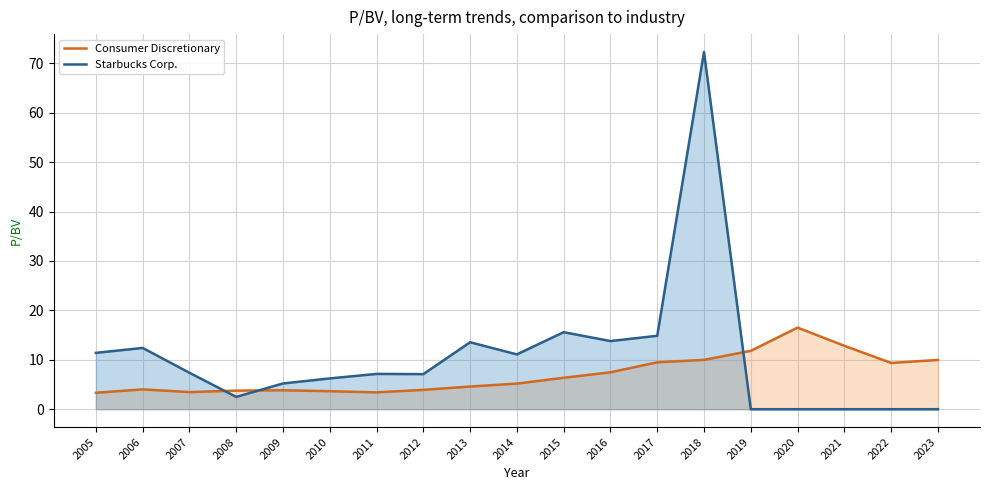

True or false: Starbucks Corp. has more than 2 points higher than both neighbors.

True